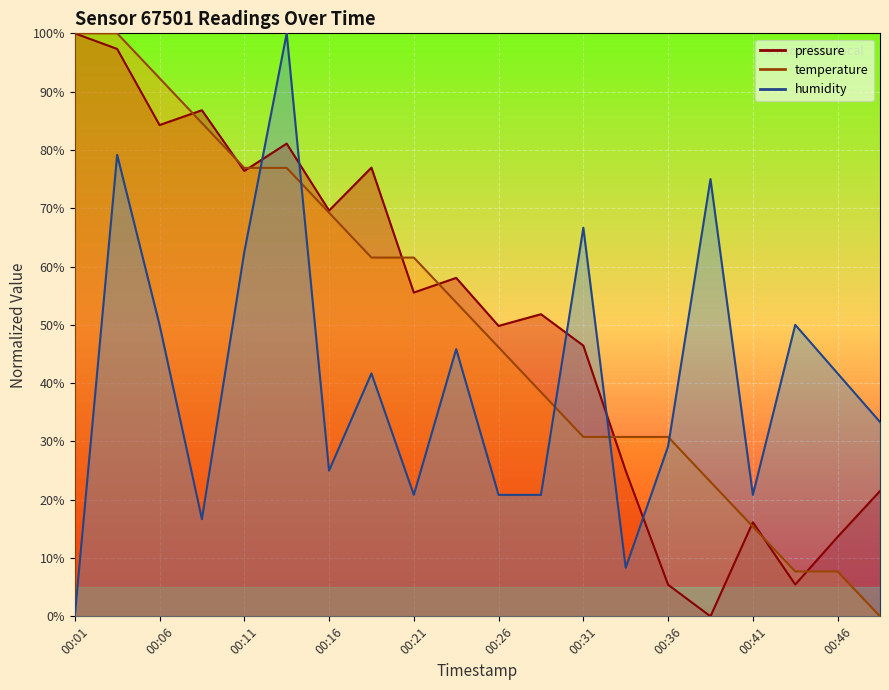

Reading left to right, transcribe all the data shown in this chart.

pressure: 100.0	97.3	84.3	86.8	76.4	81.1	69.6	77.0	55.5	58.1	49.8	51.8	46.4	25.0	5.4	0.0	16.1	5.5	13.6	21.5
temperature: 100.0	100.0	92.3	84.6	76.9	76.9	69.2	61.5	61.5	53.8	46.2	38.5	30.8	30.8	30.8	23.1	15.4	7.7	7.7	0.0
humidity: 0.0	79.2	50.0	16.7	62.5	100.0	25.0	41.7	20.8	45.8	20.8	20.8	66.7	8.3	29.2	75.0	20.8	50.0	41.7	33.3